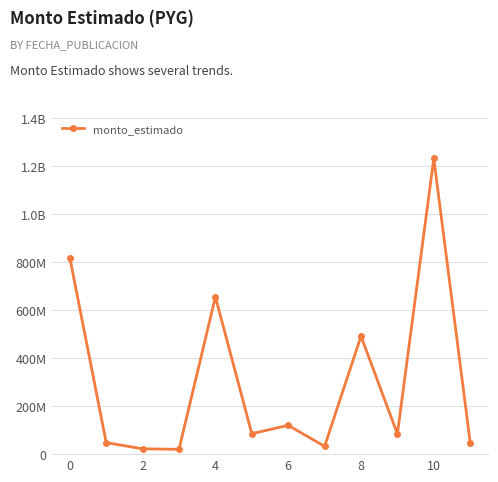

Does the chart have visible grid lines?

Yes